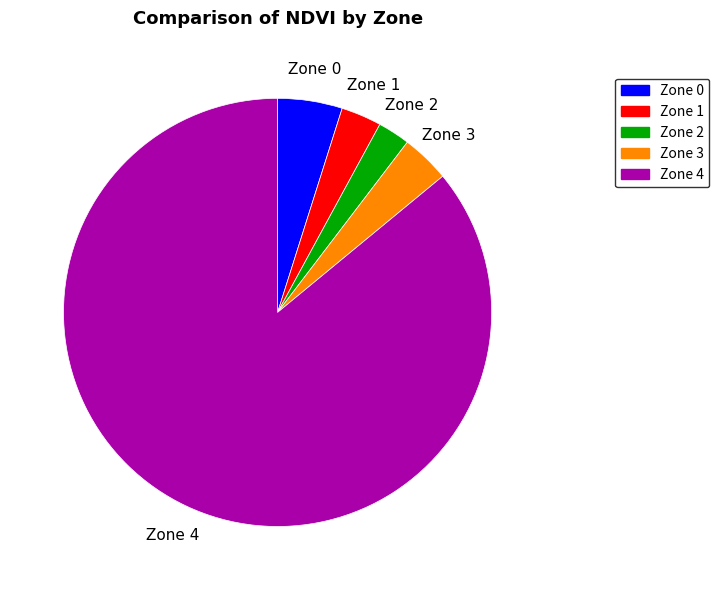

Approximately how many times larger is the value at Zone 3 compared to Zone 2?

1.5